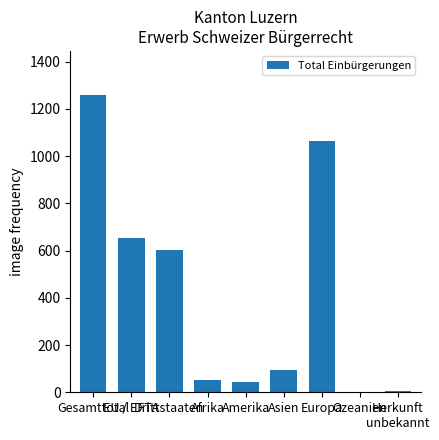

What is the maximum value shown in the chart?

1257